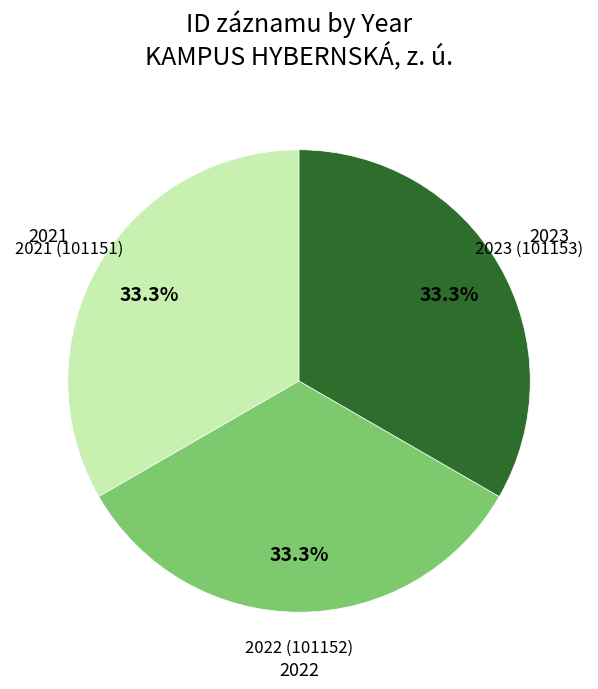

Count the number of slices in the pie.

3